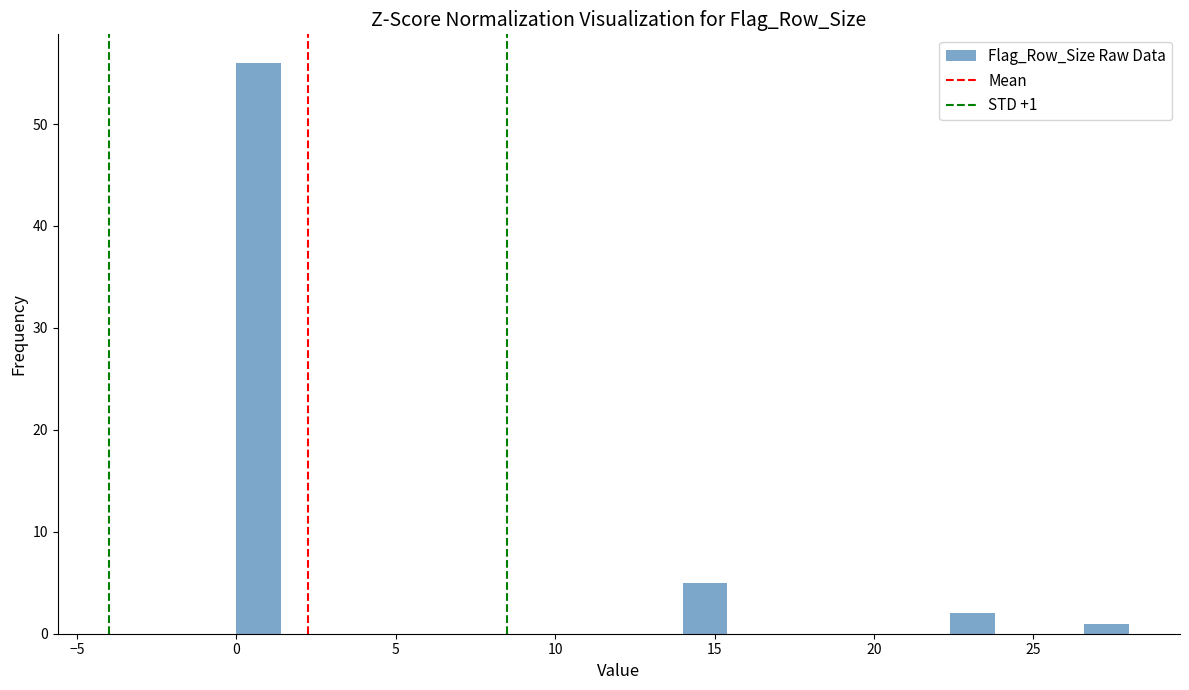

Around what value on the x-axis is the tallest bar? Give the approximate position of its centre, as read against the axis.

0.5